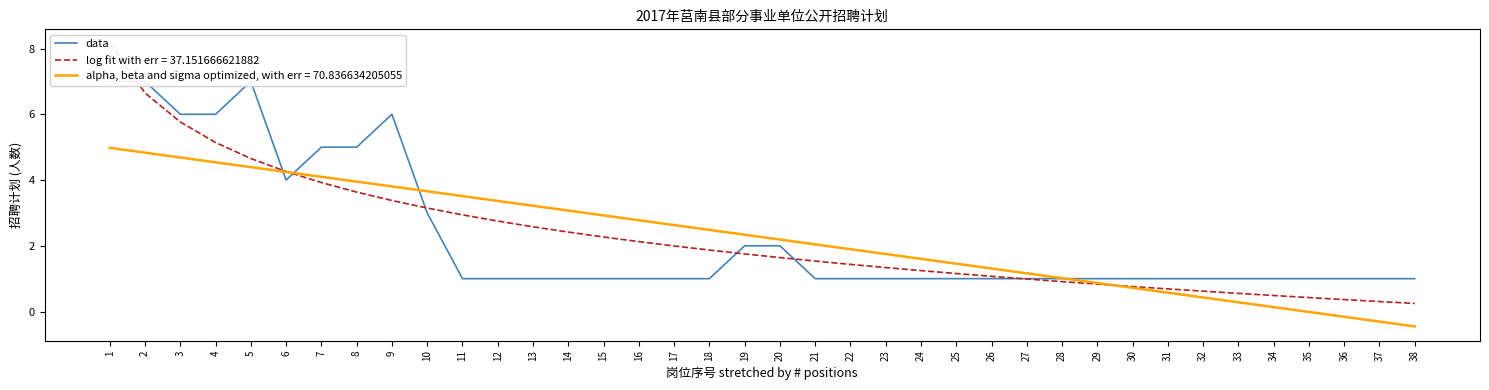

At which category does the data reach its first local peak?

5